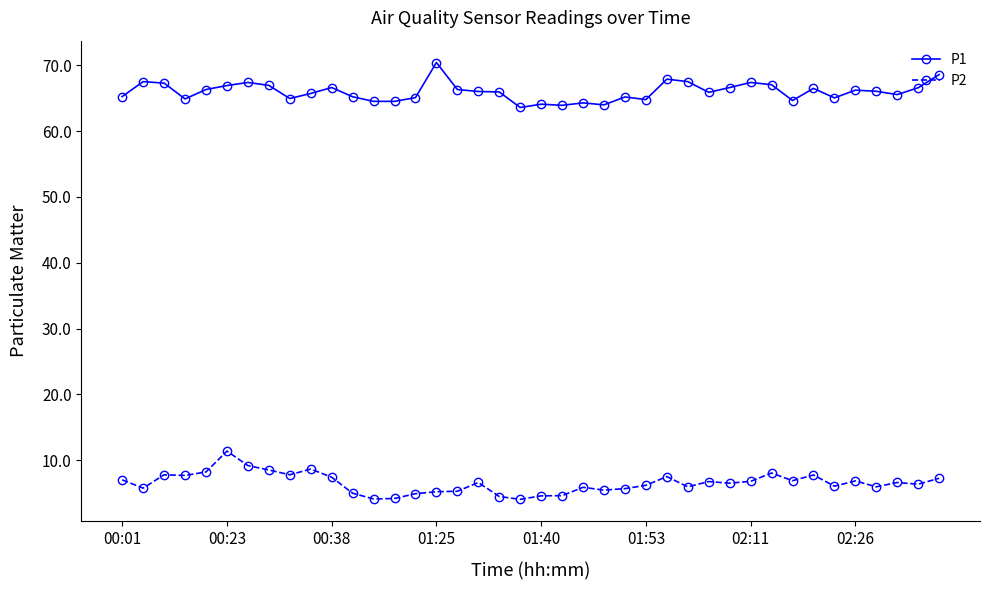

Rank the series by their average value, from lowest to highest.

P2, P1